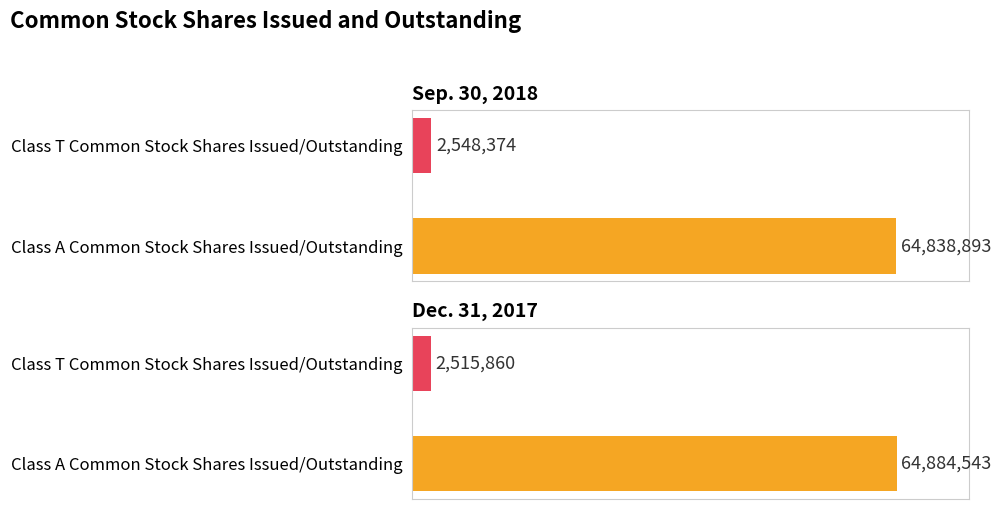

How many bars are there in each group?

2